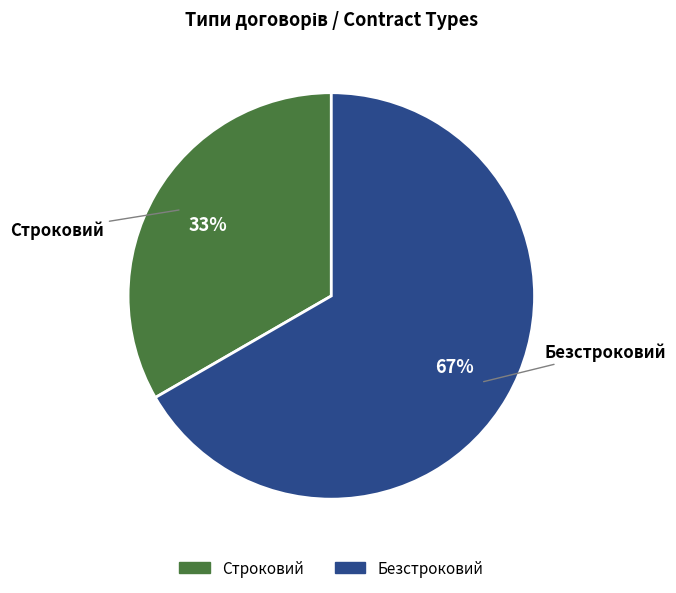

To the nearest percent, what portion does Безстроковий represent?

67%